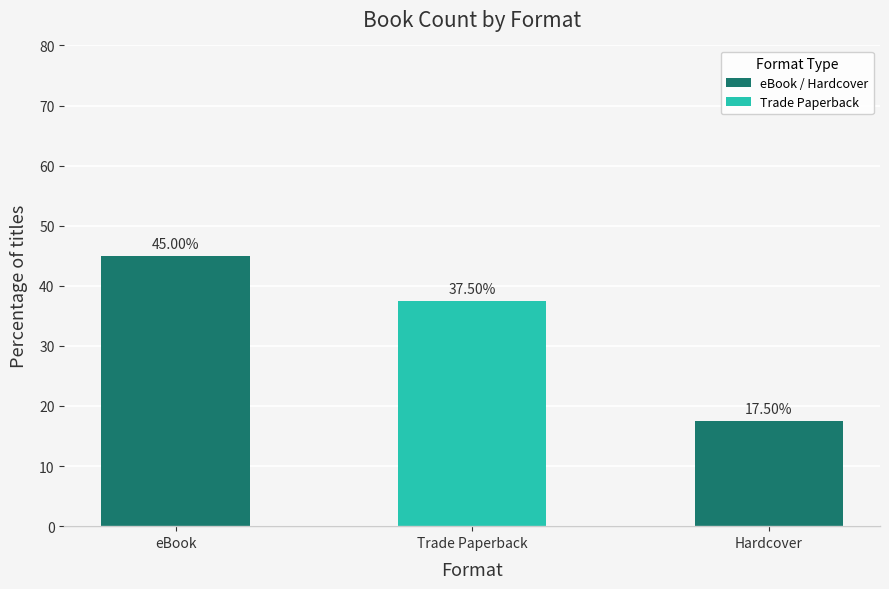

The value at Trade Paperback is 37.5. True or false?

True